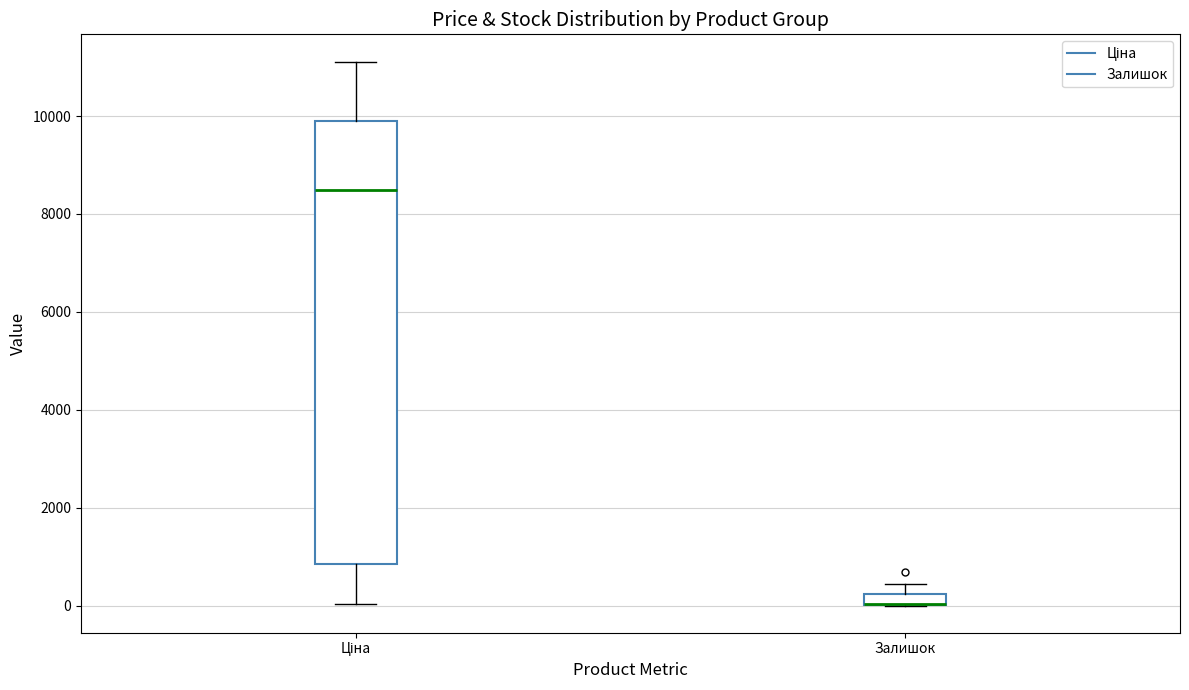

Comparing the boxes themselves (not the whiskers), which one is the tallest?

Ціна